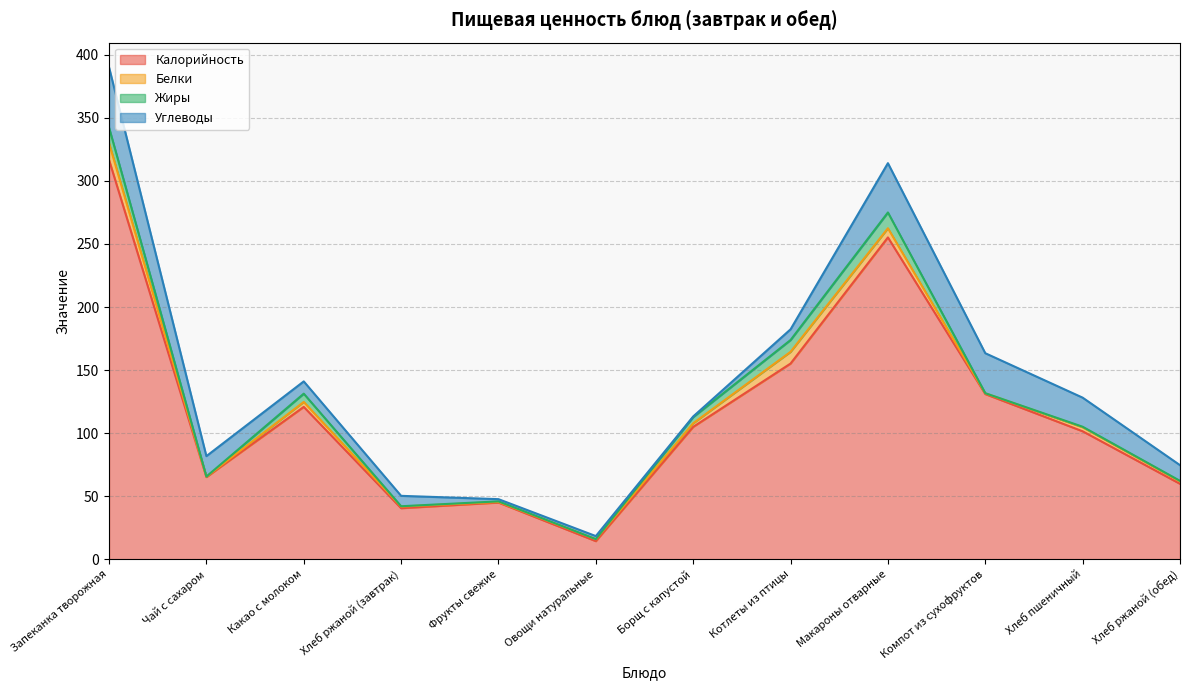

What is the value of the Жиры point at the 3rd from the left?

6.6